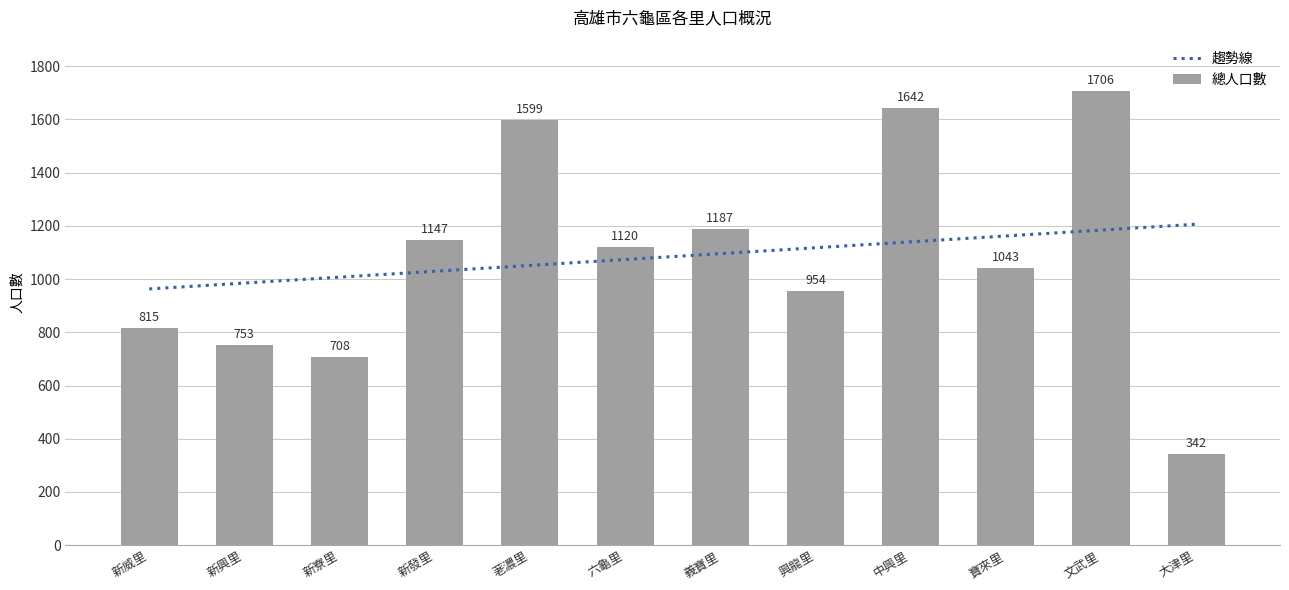

The 總人口數 series shows 1147 at 新發里. True or false?

True